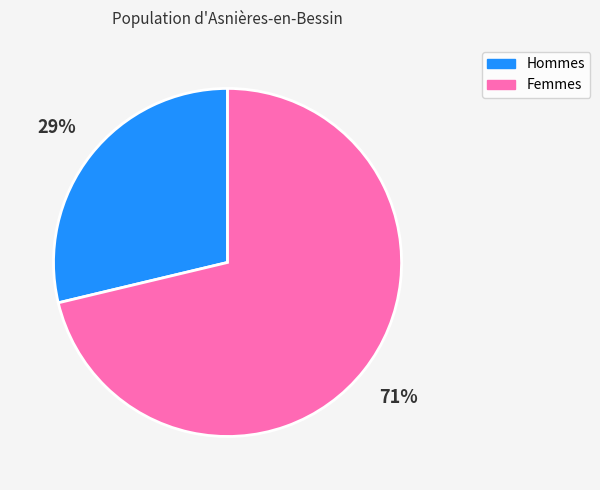

Does any single category account for the majority?

Yes